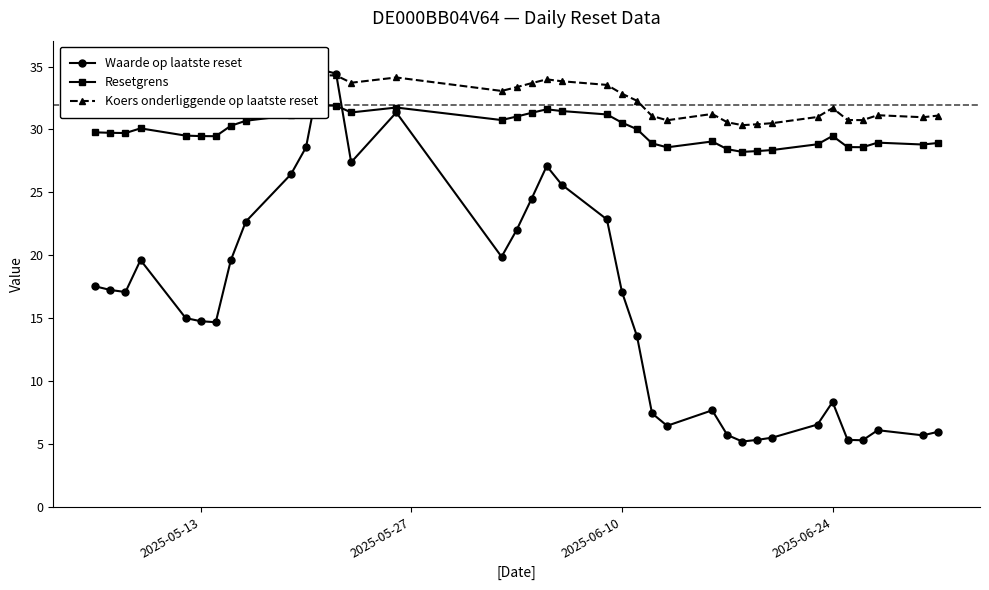

Does the chart display data point markers on the line(s)?

Yes